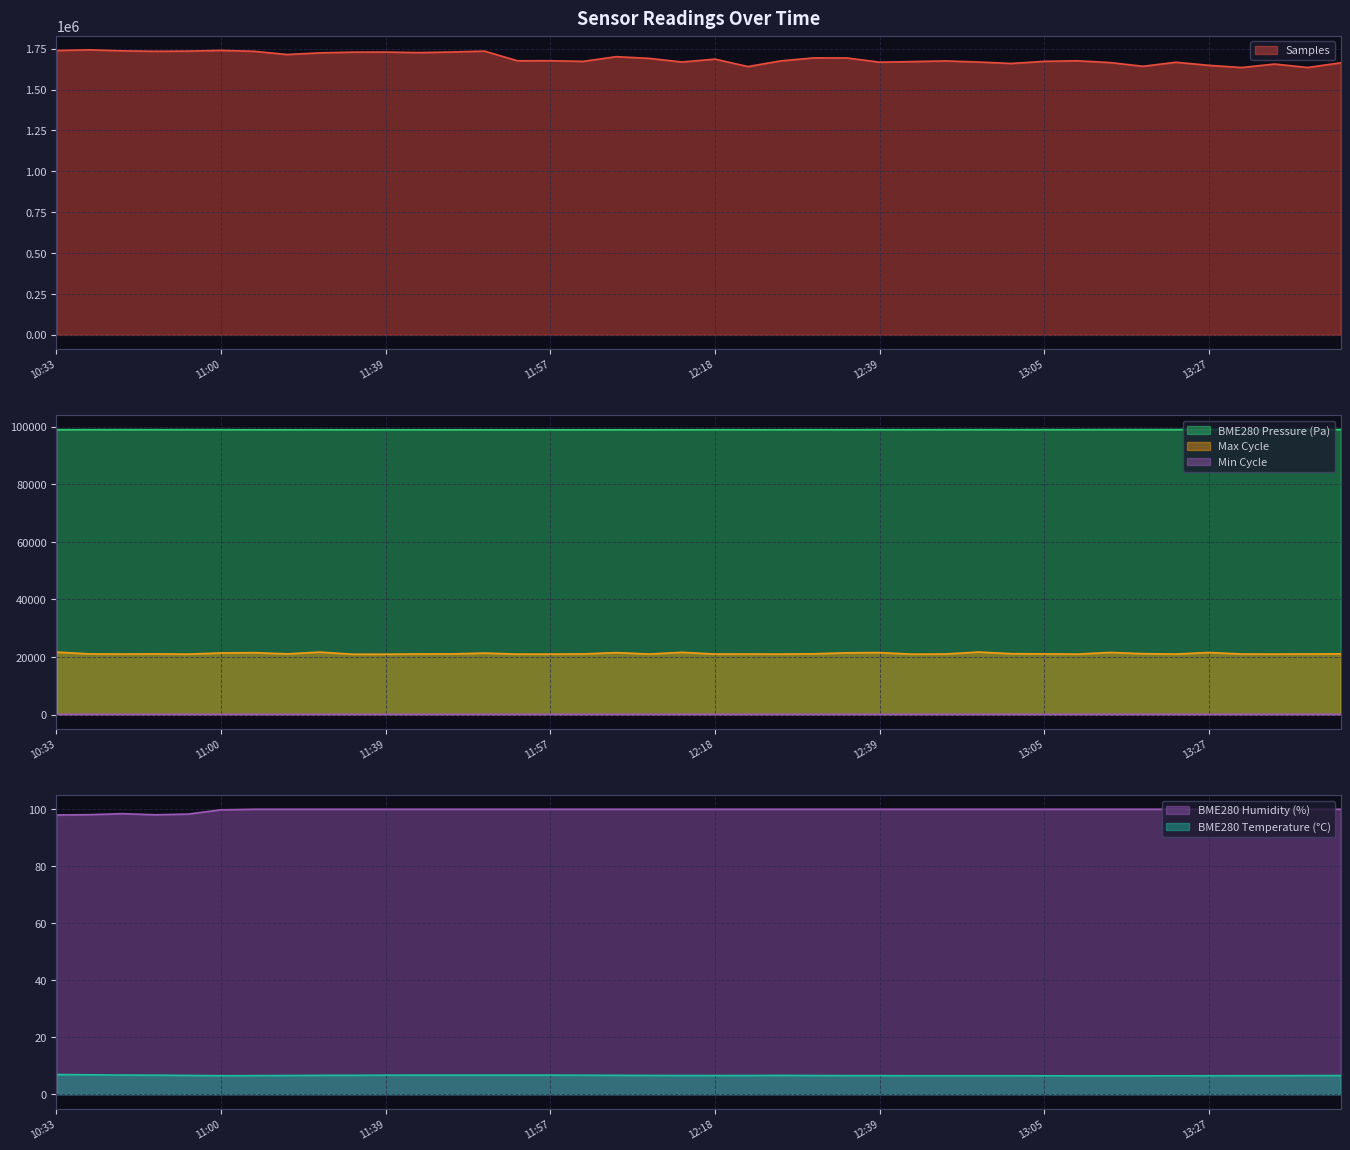

At 13:05, list the series in order from smallest to largest.

BME280_temperature, Min_cycle, BME280_humidity, Max_cycle, BME280_pressure, Samples